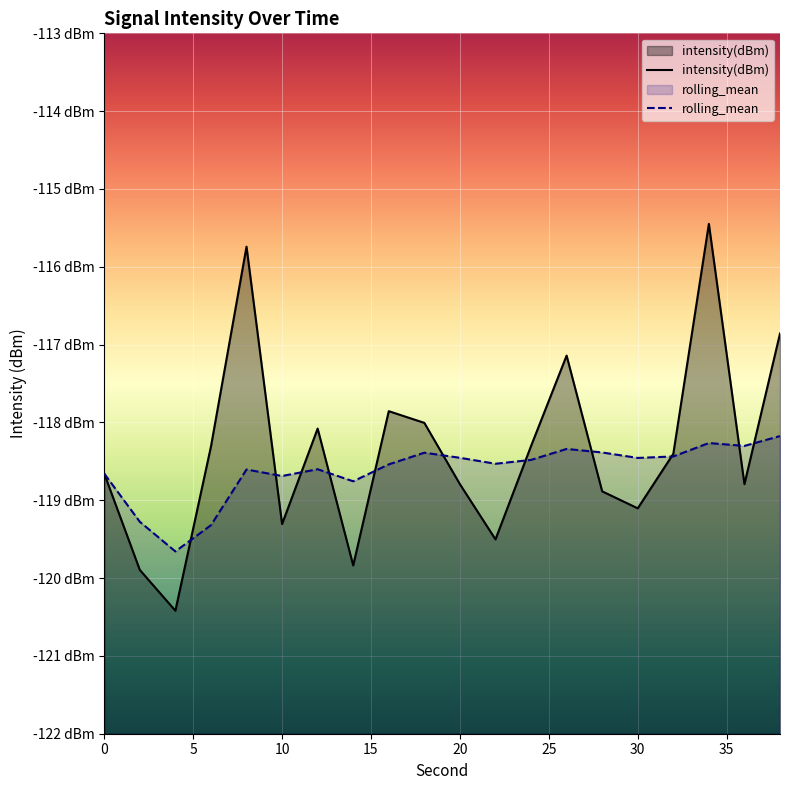

What is the value of the intensity(dBm) point at the 19th from the left?

-118.8